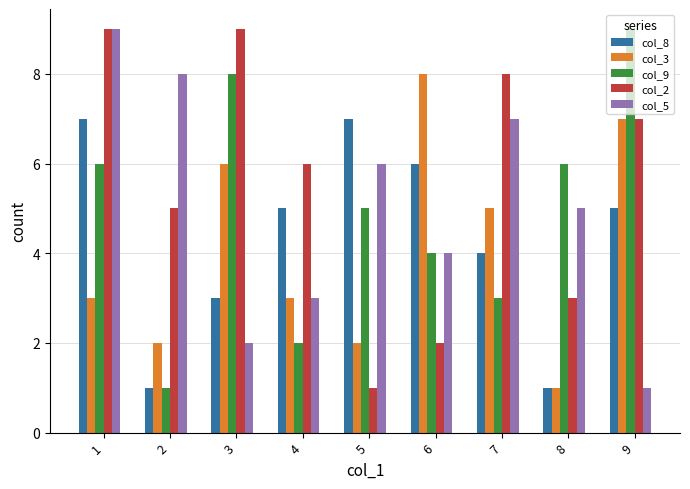

The value of col_8 at 8 is 1. True or false?

True